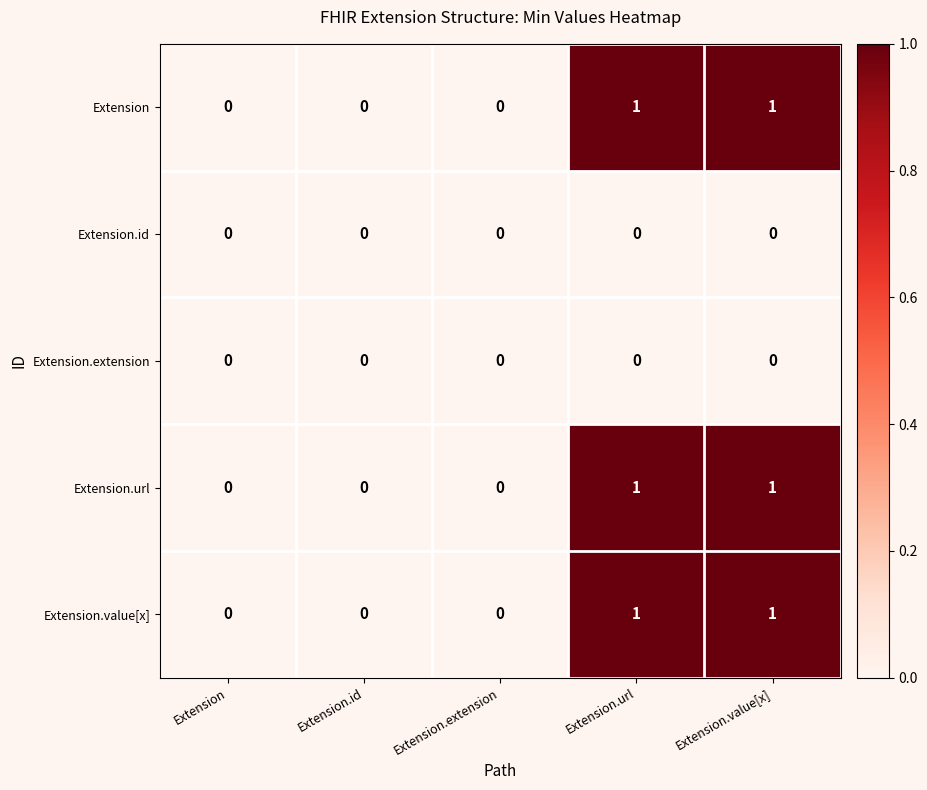

The Extension.url series shows 0 at Extension. True or false?

True